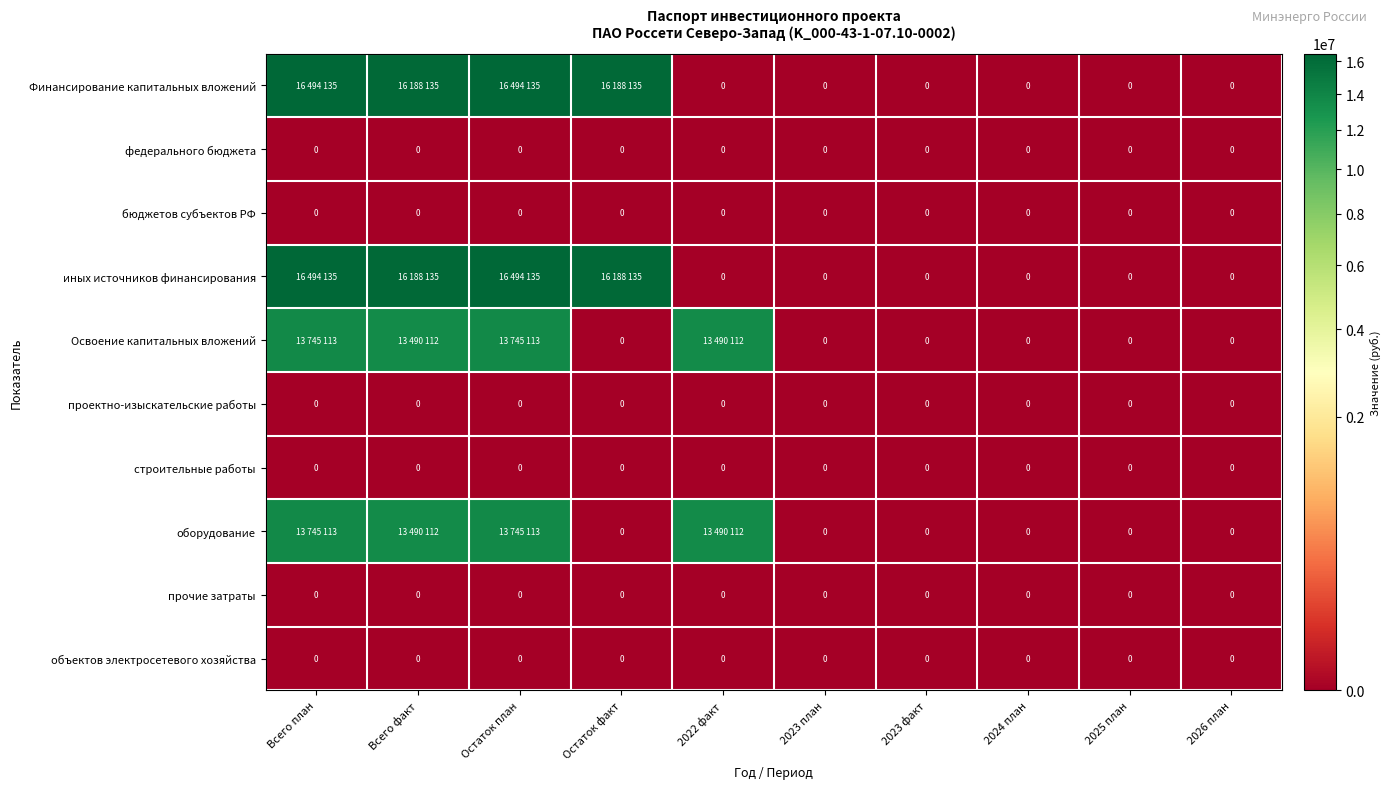

At which category is the sum across all series the highest?

Всего план